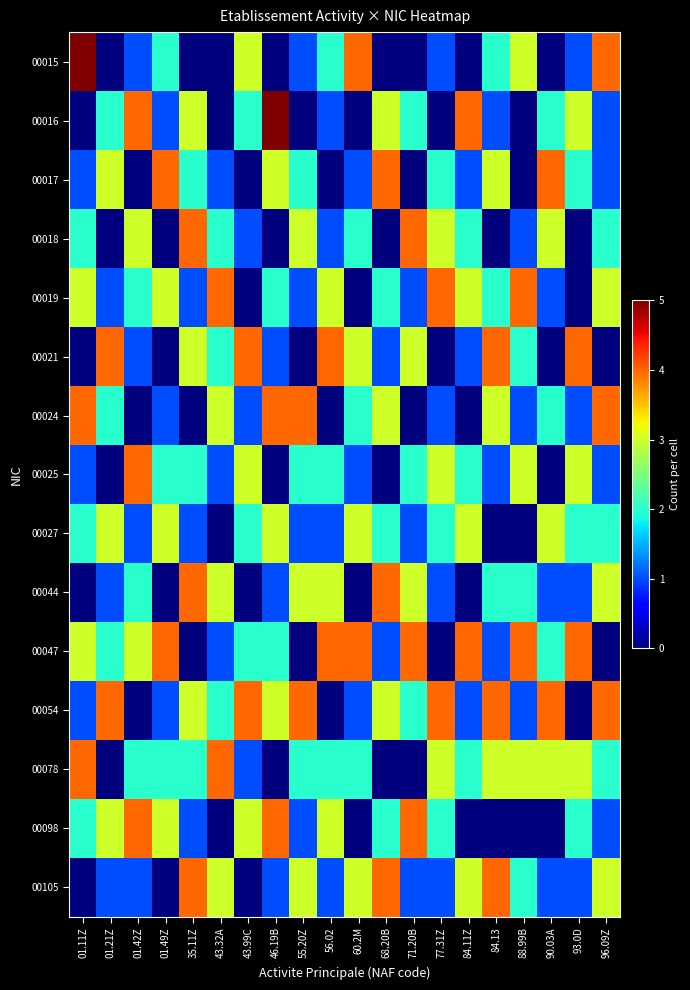

Between 43.32A and 71.20B, which is larger?

43.32A